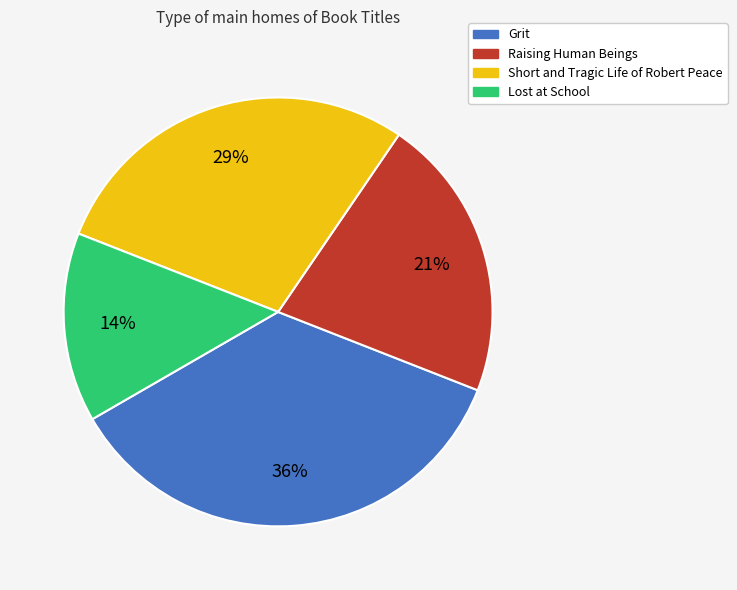

Approximately how many times larger is the value at Raising Human Beings compared to Lost at School?

1.5